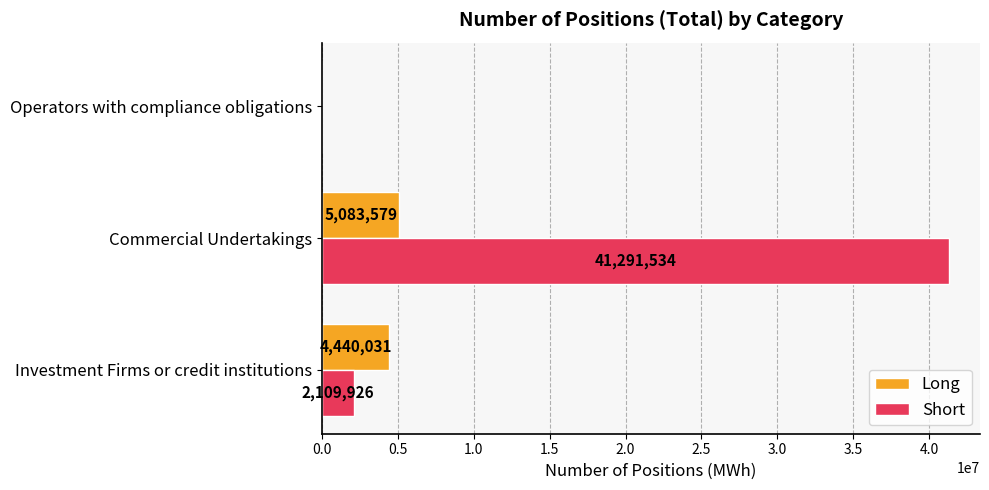

What is the sum of all Short values?

43401460